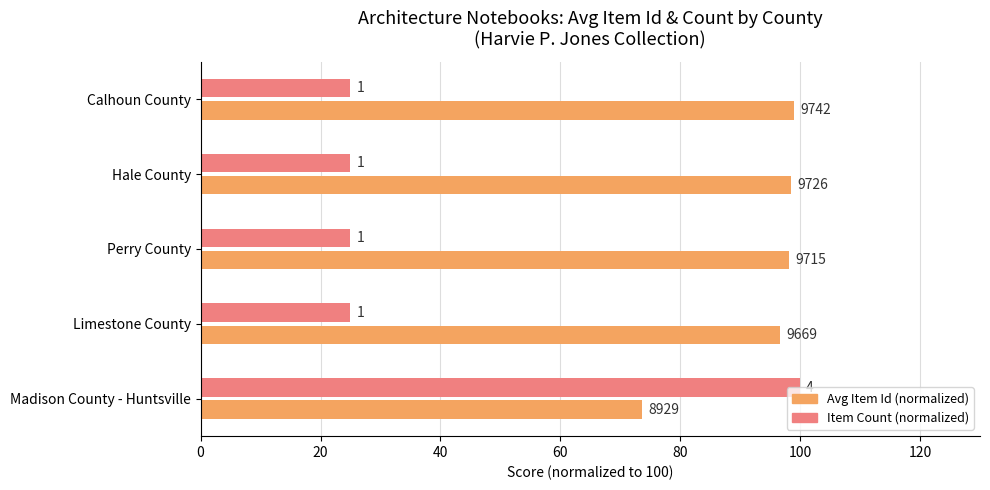

What are all the series names shown in the legend?

Avg Item Id (normalized), Item Count (normalized)